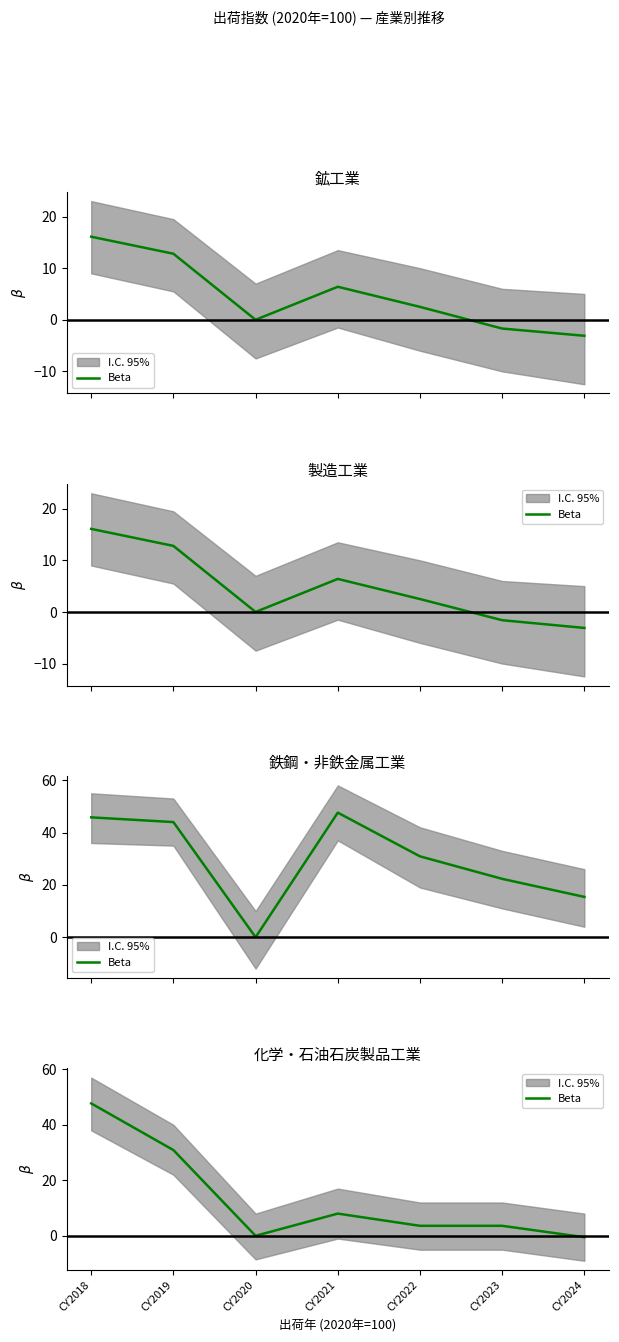

What is the sum of all values?

93.3